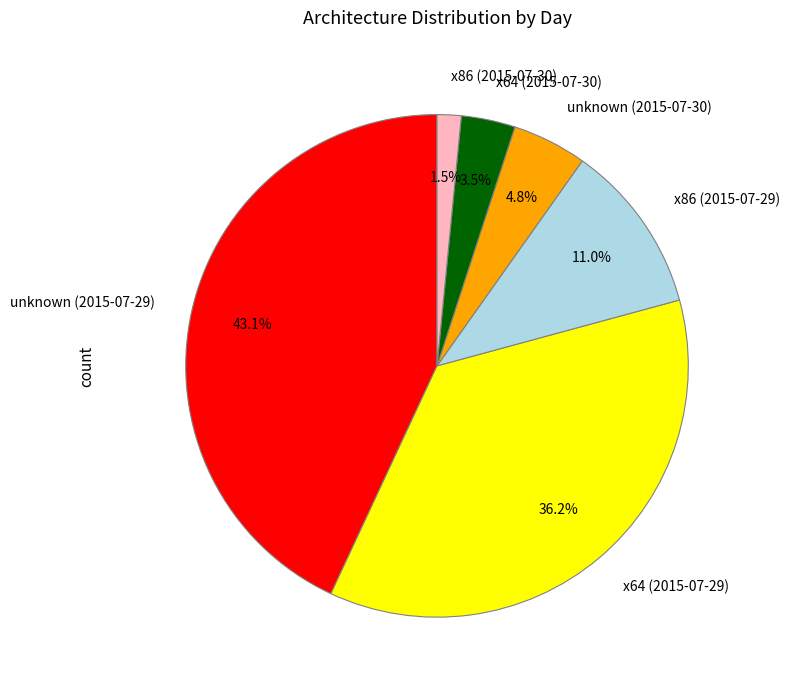

What percentage do x64 (2015-07-29) and unknown (2015-07-30) together represent?

41.0%